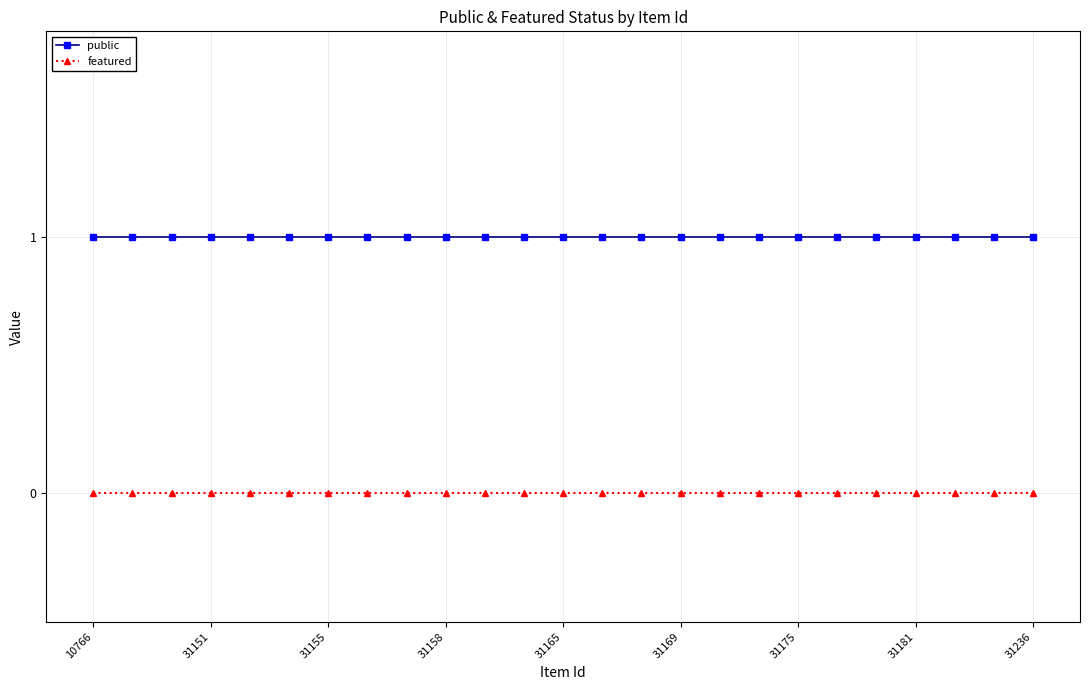

Rank the series by their maximum value, from highest to lowest.

public, featured